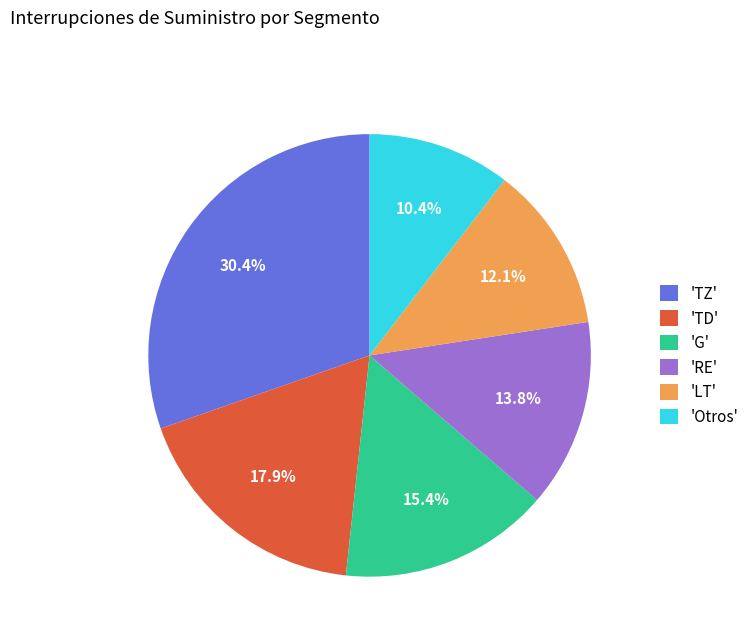

Which has a higher value, 'RE' or 'TZ'?

'TZ'